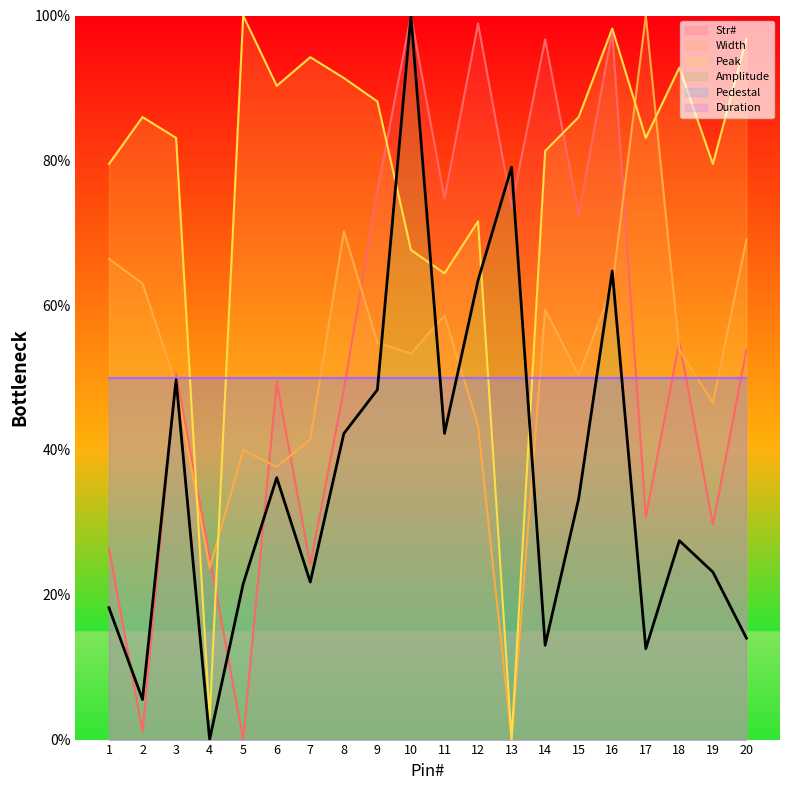

What is the approximate value of Str# at 18?

54.9